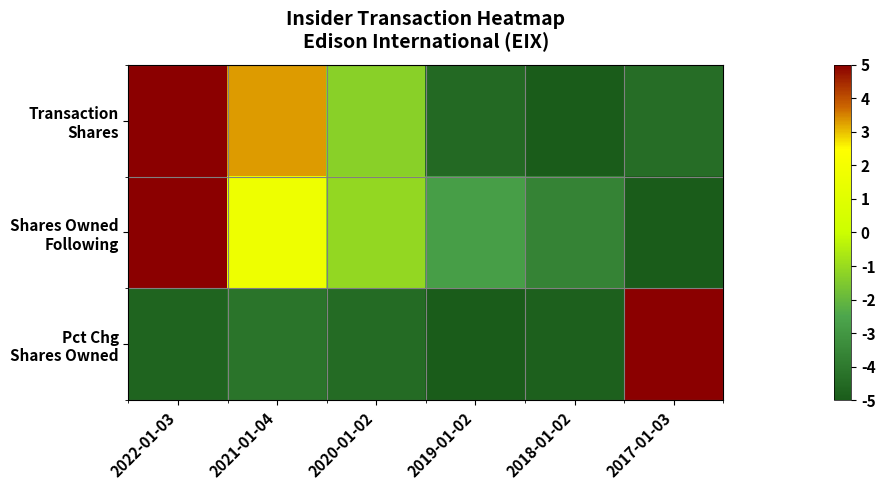

What is the difference between the highest and lowest values at 2017-01-03?

10.0